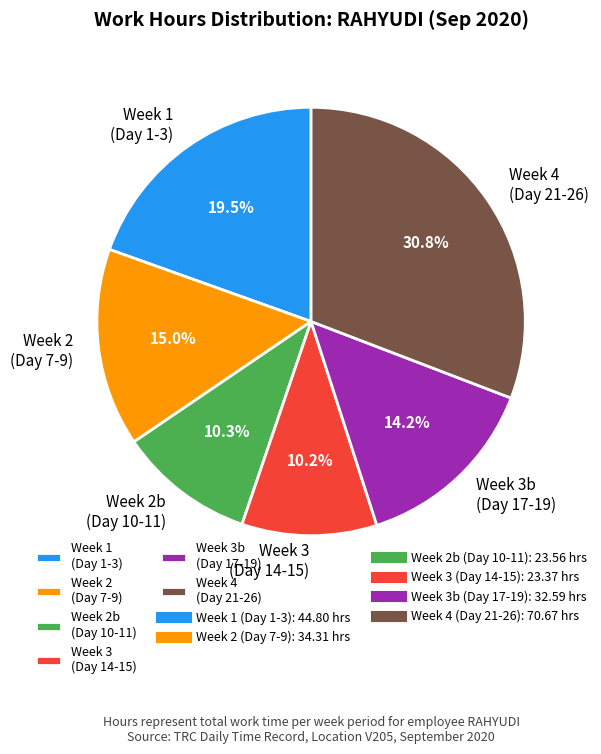

To the nearest percent, what is the average slice percentage?

17%